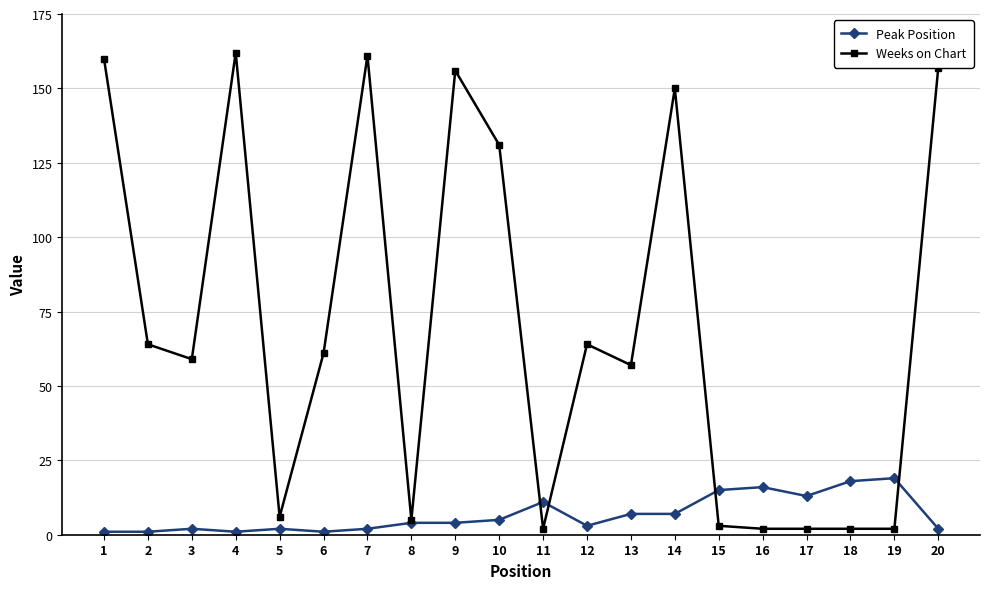

What are all the series names shown in the legend?

Peak Position, Weeks on Chart